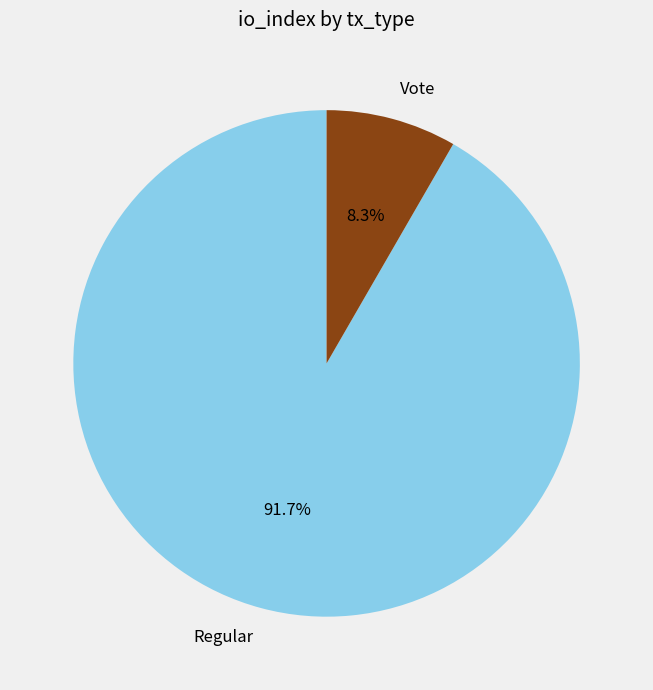

Which slice is the largest?

Regular